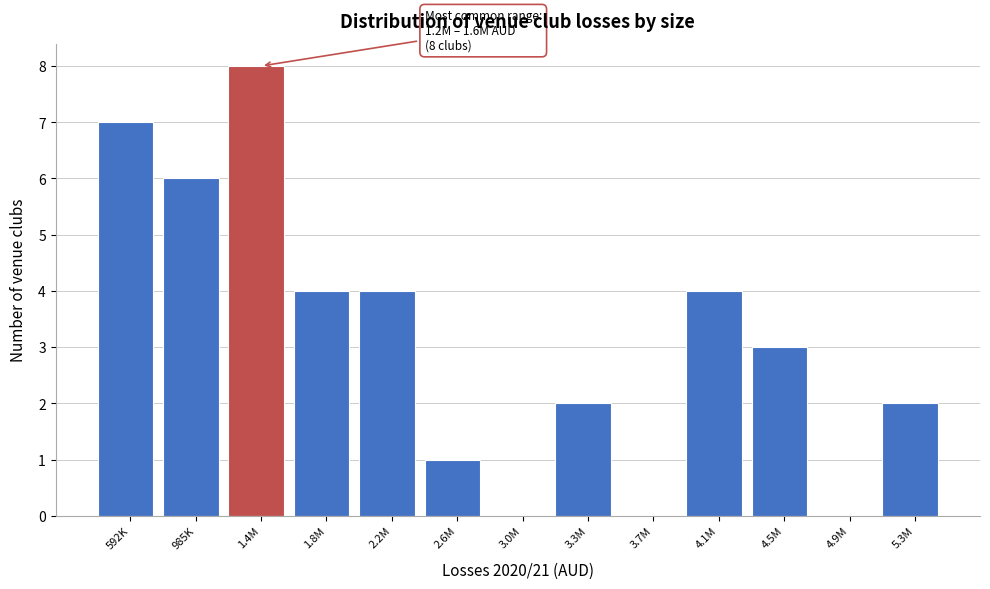

Reading right to left, transcribe all the data shown in this chart.

5.3M=2	4.9M=0	4.5M=3	4.1M=4	3.7M=0	3.3M=2	3.0M=0	2.6M=1	2.2M=4	1.8M=4	1.4M=8	985K=6	592K=7